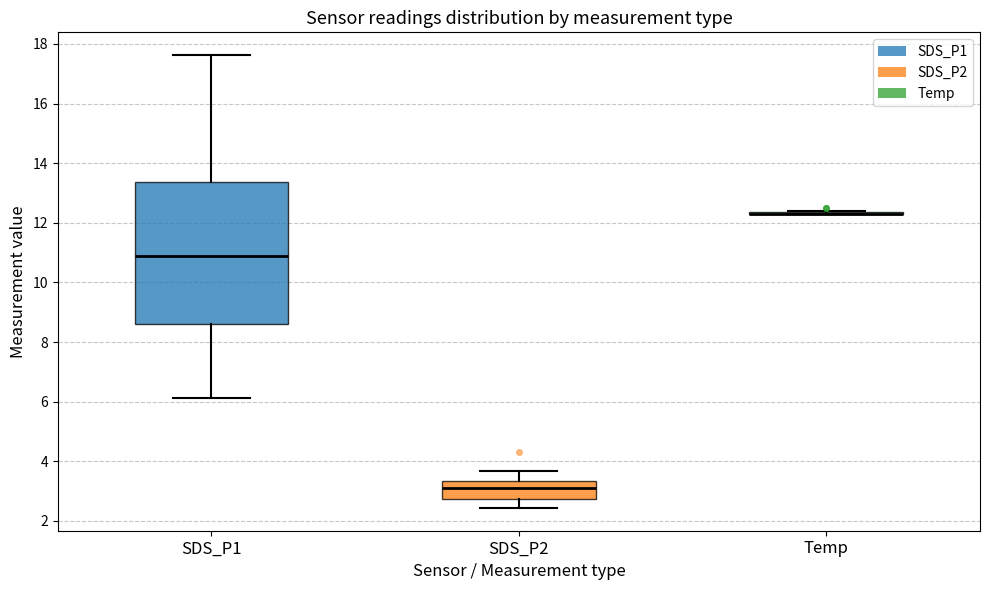

Comparing the boxes themselves (not the whiskers), which one is the tallest?

SDS_P1